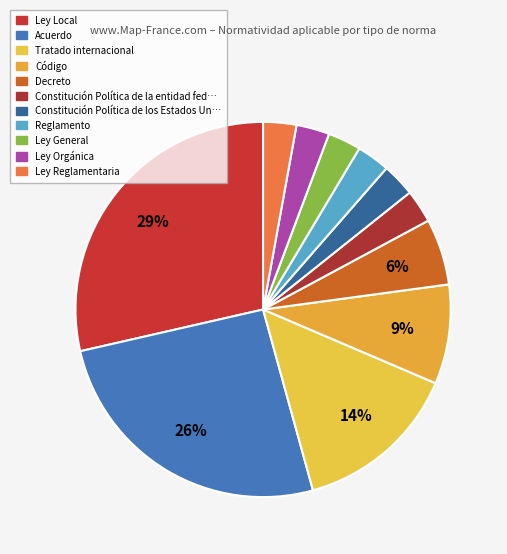

To the nearest percent, what portion does Ley General represent?

3%